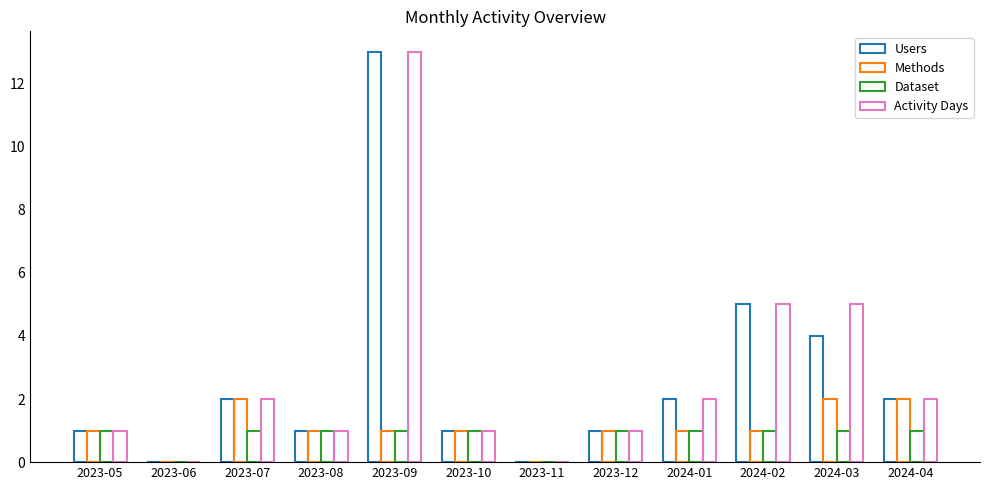

How many series are shown in this chart?

4